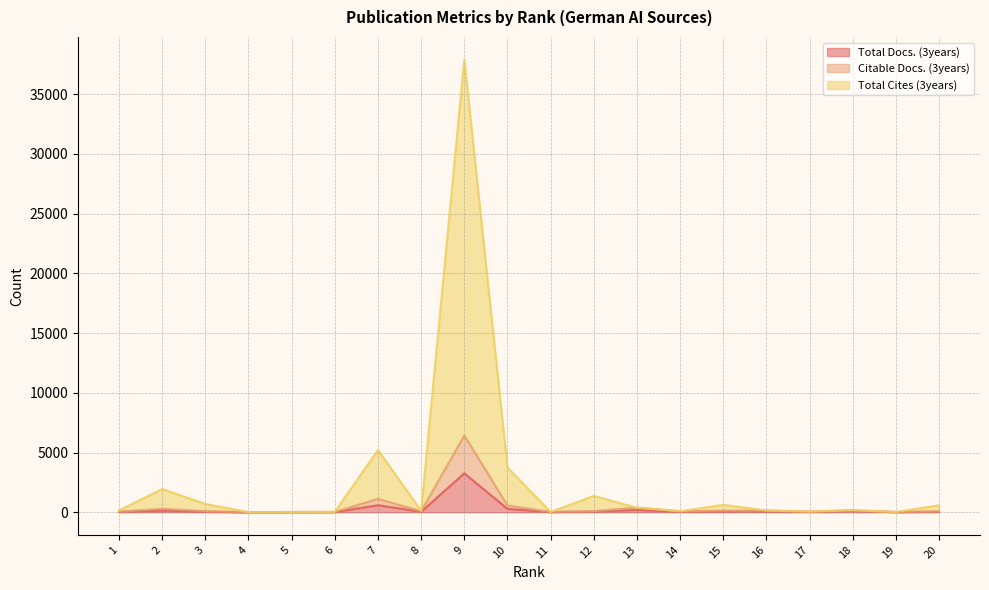

What is the value of the Total Cites (3years) point at the 8th from the left?

122